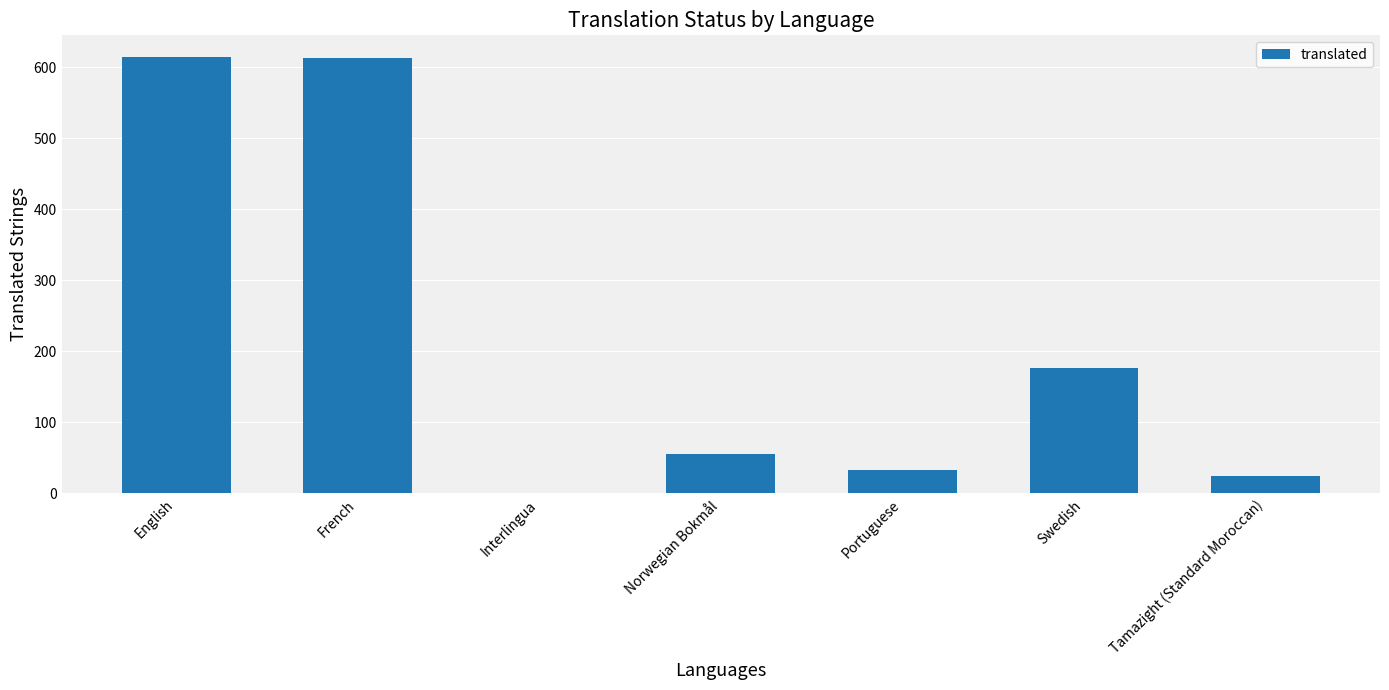

The value at Interlingua is -198. True or false?

False